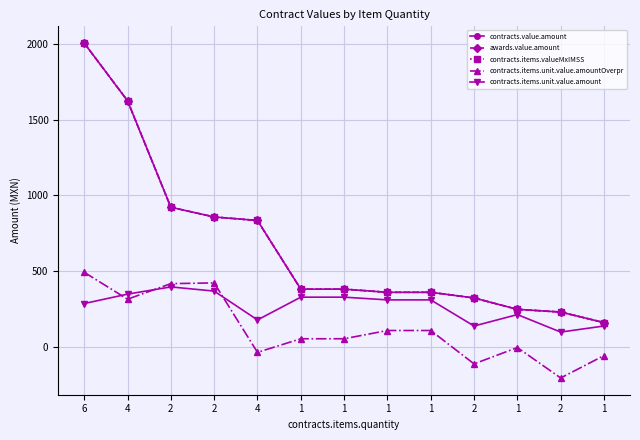

The value of contracts.items.unit.value.amount at 1 is 432.6. True or false?

False